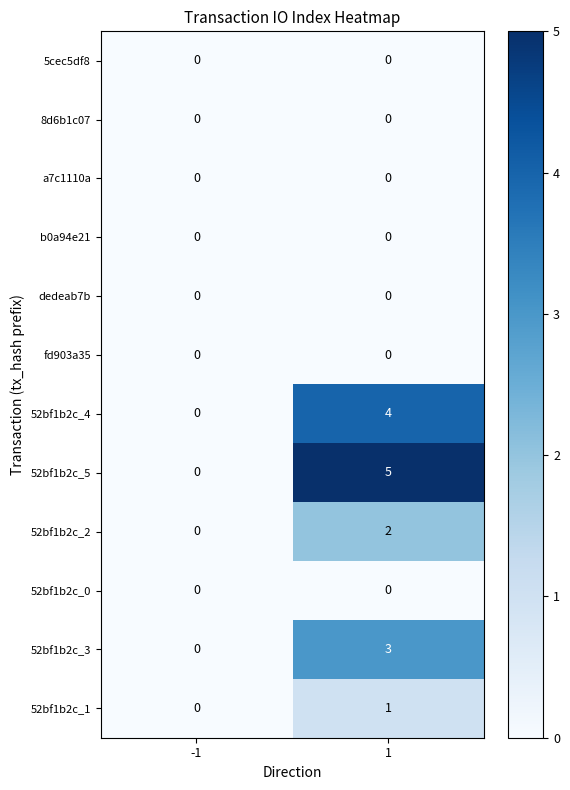

Reading right to left, list all the values displayed in this chart.

5cec5df8: 0	0
8d6b1c07: 0	0
a7c1110a: 0	0
b0a94e21: 0	0
dedeab7b: 0	0
fd903a35: 0	0
52bf1b2c_4: 4	0
52bf1b2c_5: 5	0
52bf1b2c_2: 2	0
52bf1b2c_0: 0	0
52bf1b2c_3: 3	0
52bf1b2c_1: 1	0